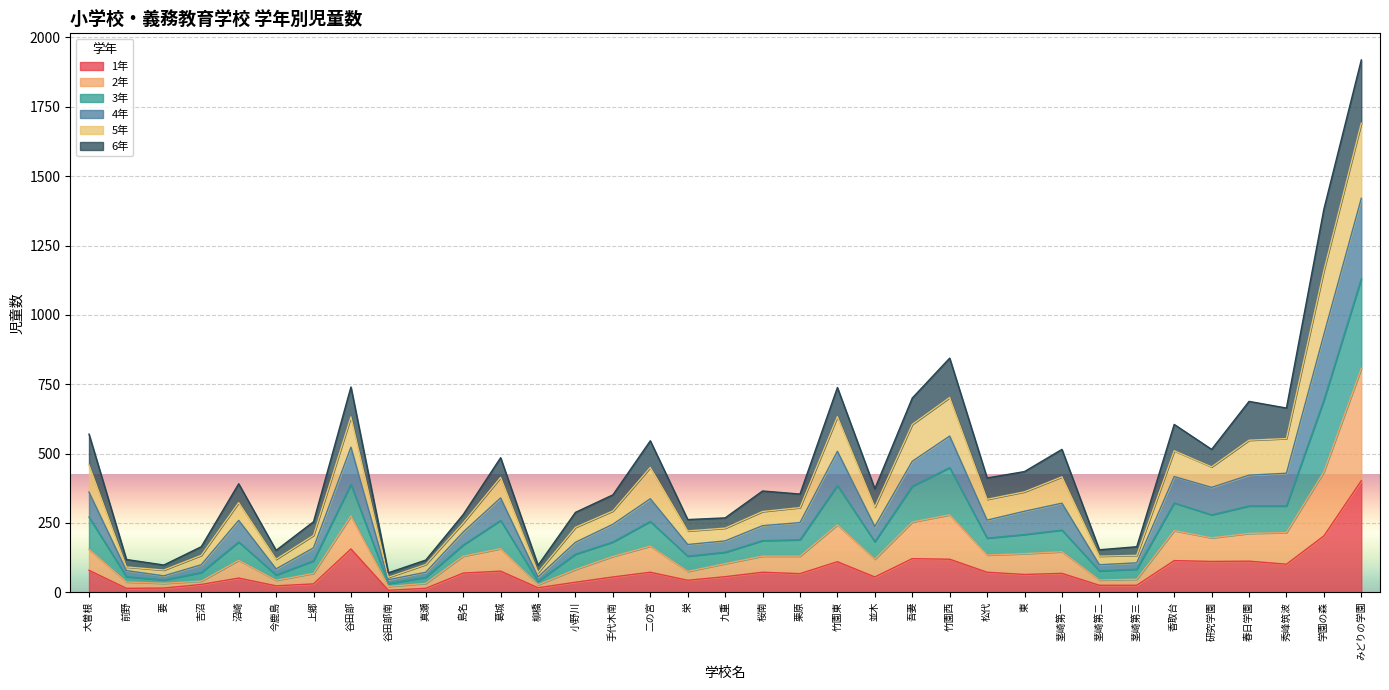

True or false: 1年 has a value of 55 at 並木.

True